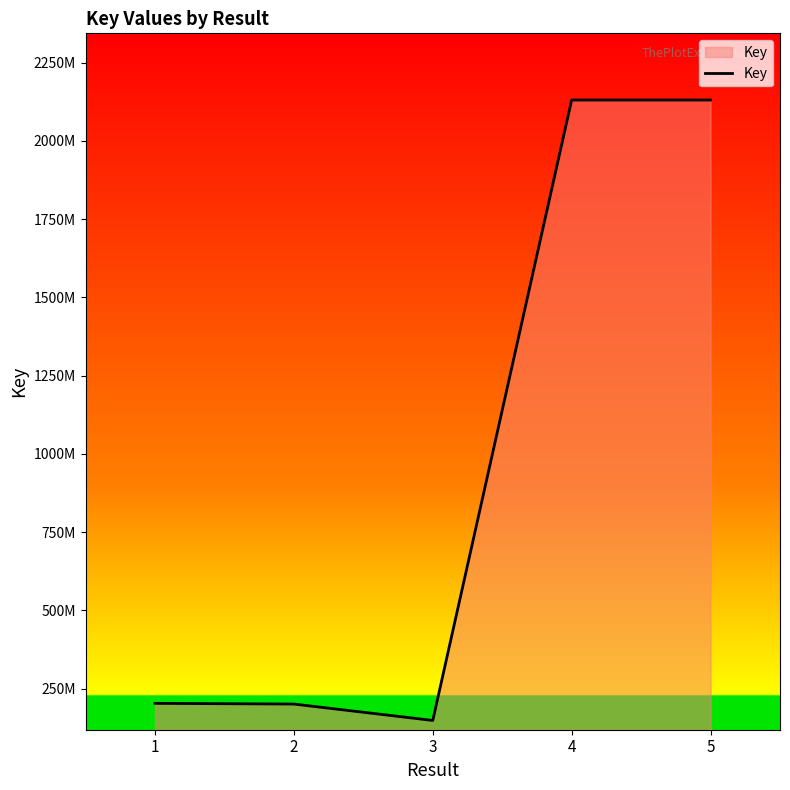

Is this an area chart (filled region under the line)?

Yes